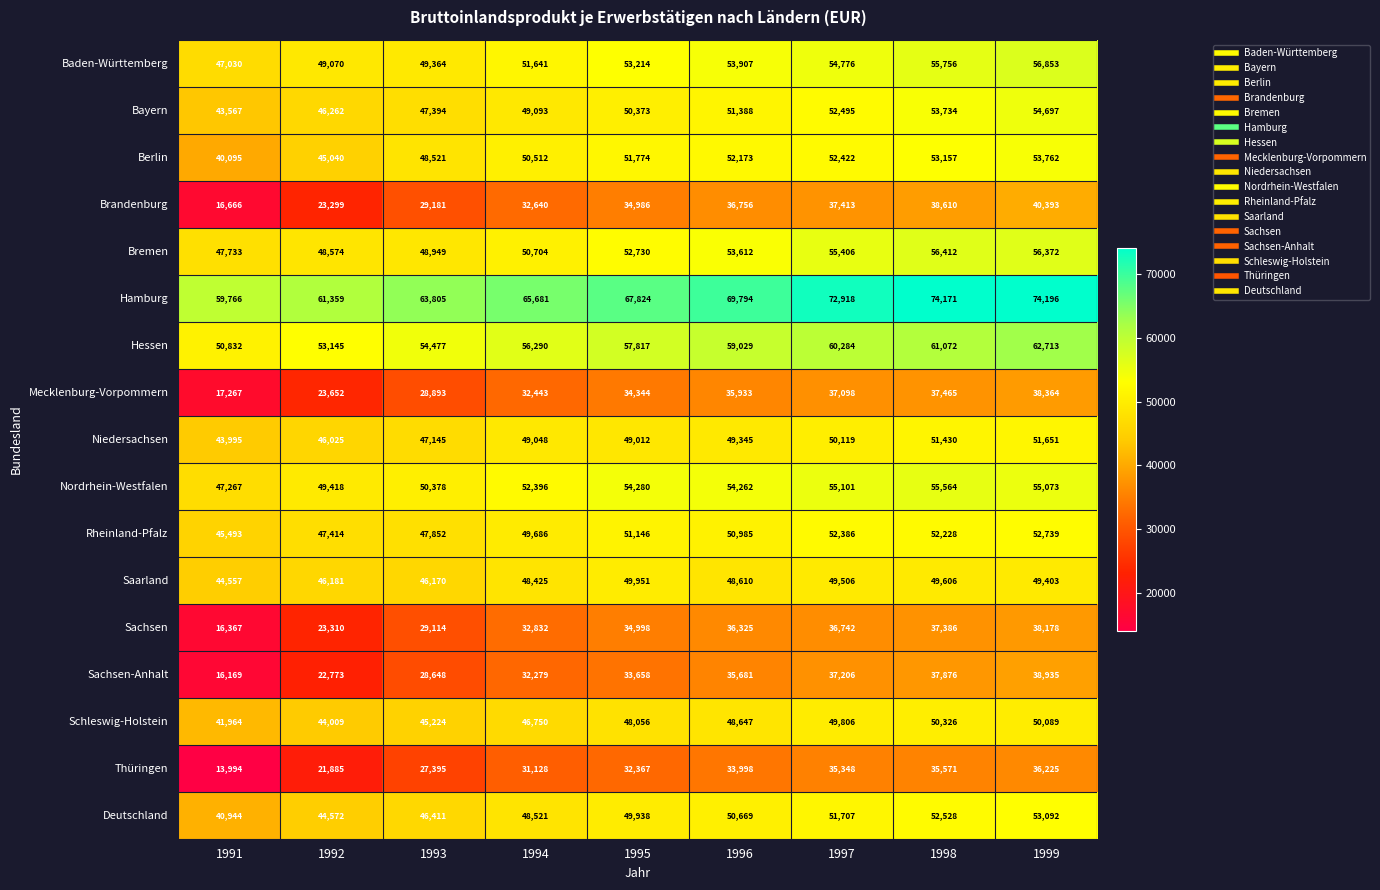

What is the spread (max minus min) of values at 1993?

36410